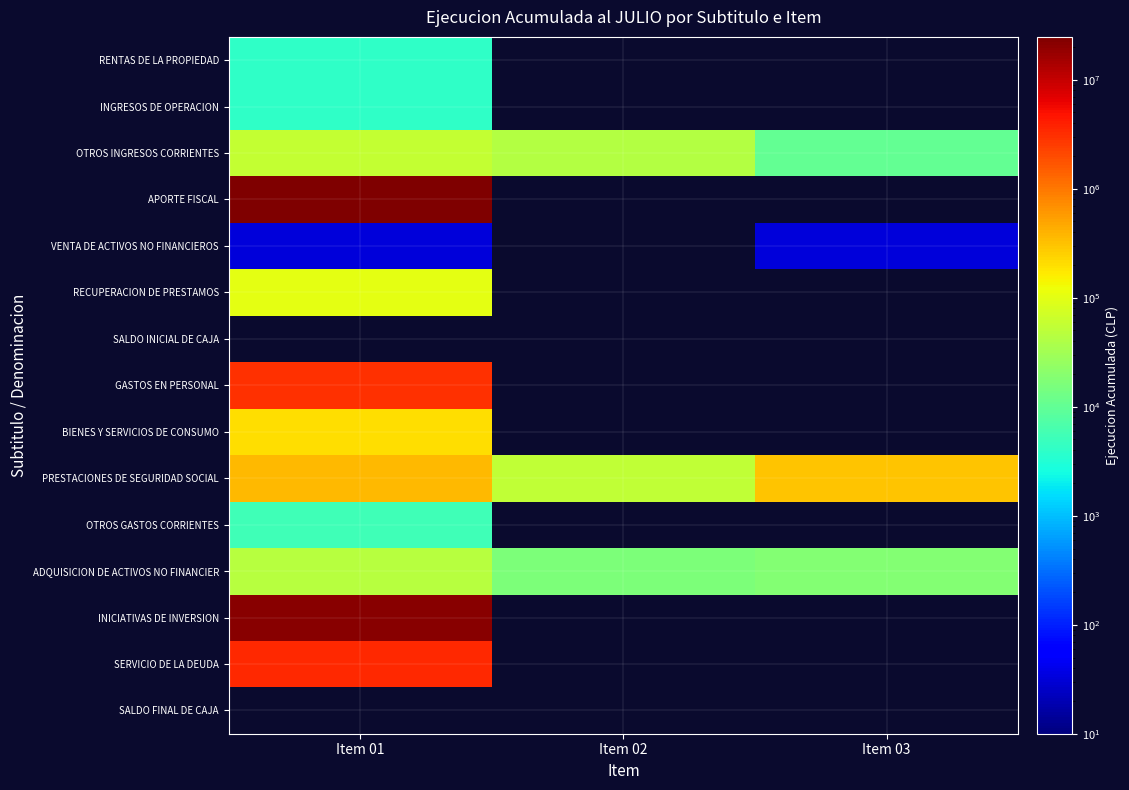

How many data points in ADQUISICION DE ACTIVOS NO FINANCIER are less than 18322?

1